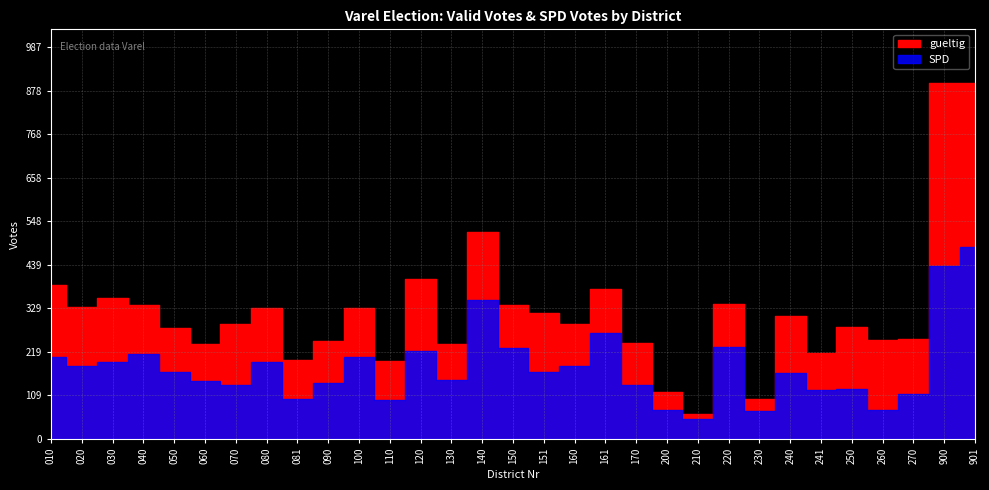

How many data points does each series have?

31